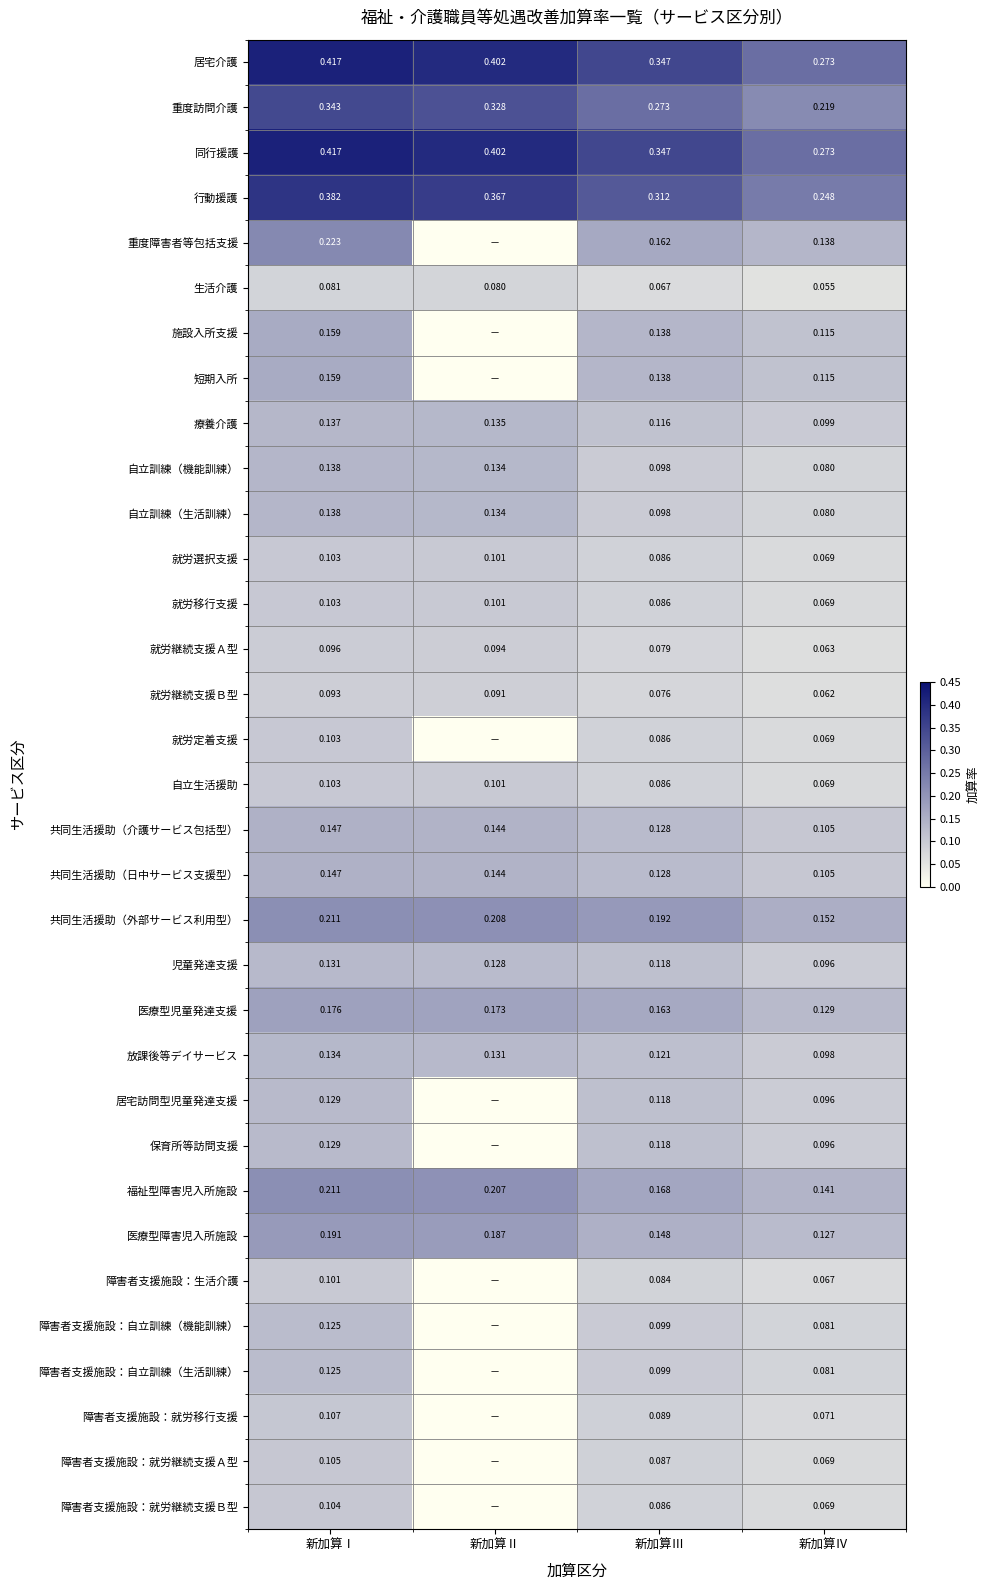

Is the value of 医療型障害児入所施設 at 新加算Ⅳ greater than the value of 自立訓練（生活訓練） at 新加算Ⅱ?

No